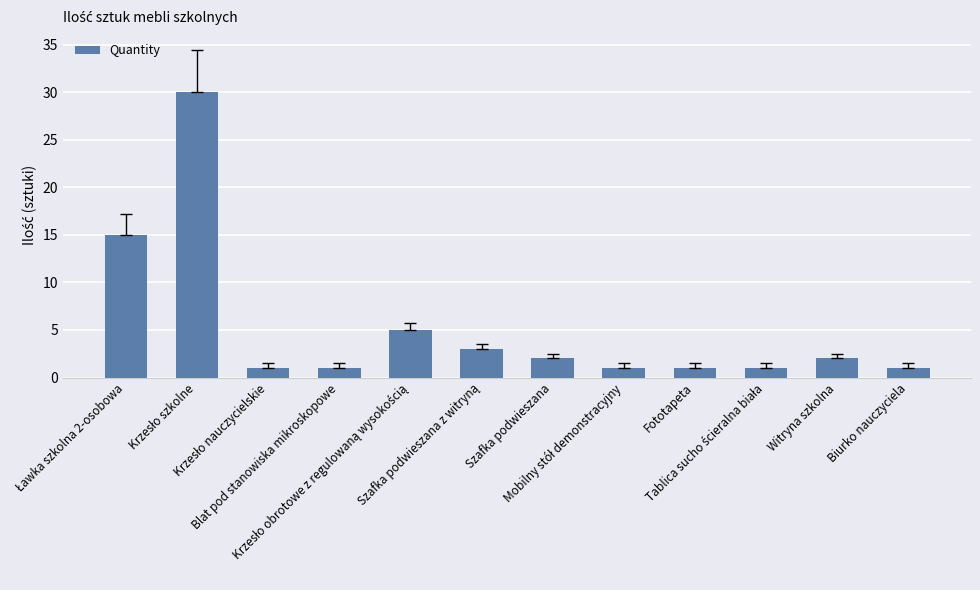

The value at Szafka podwieszana is 2. True or false?

True